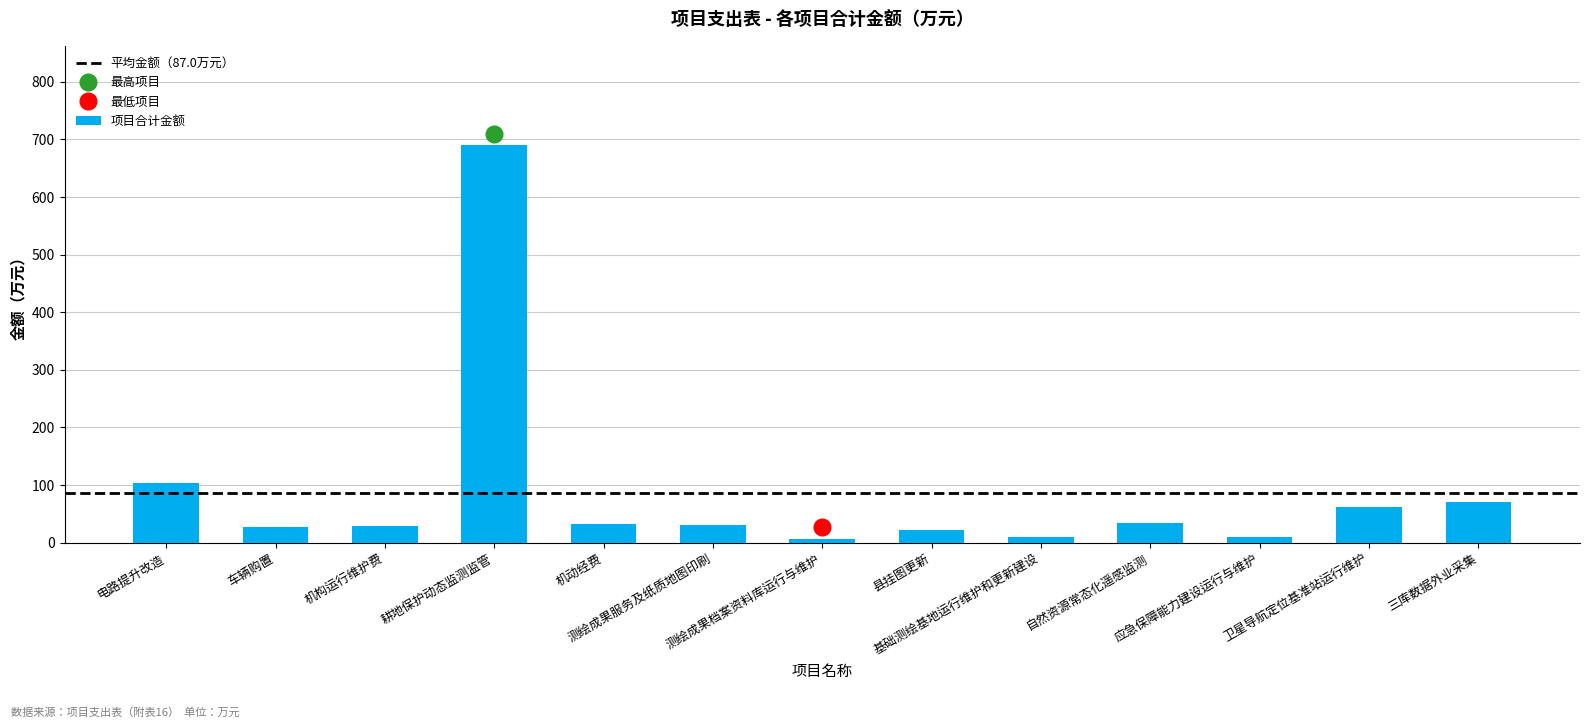

What is the label of the 9th bar from the right?

机动经费